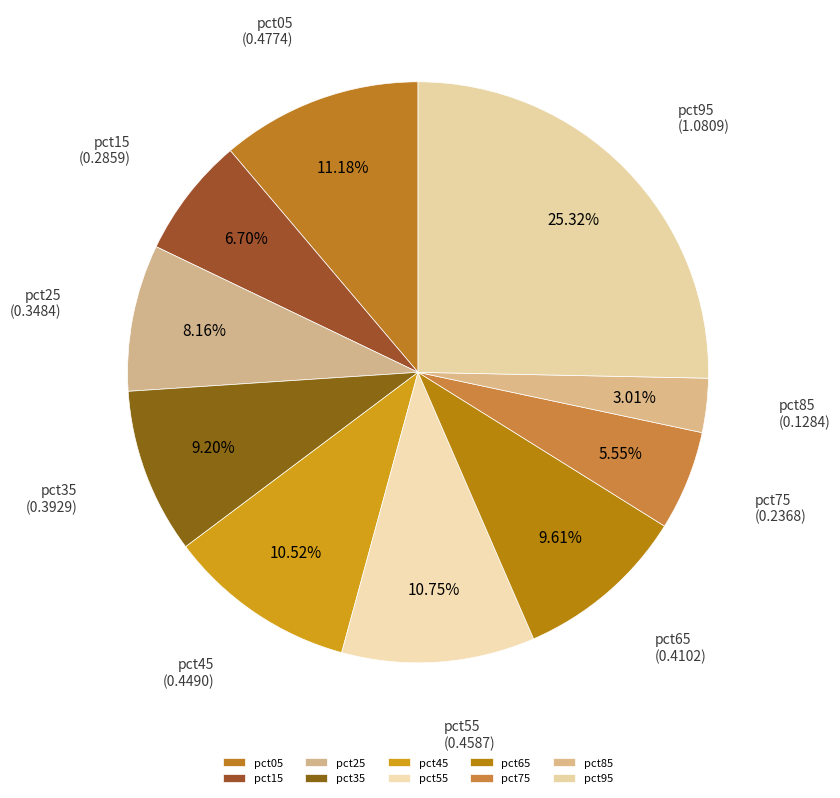

To the nearest percent, what is the difference between the largest and smallest slice percentages?

22%